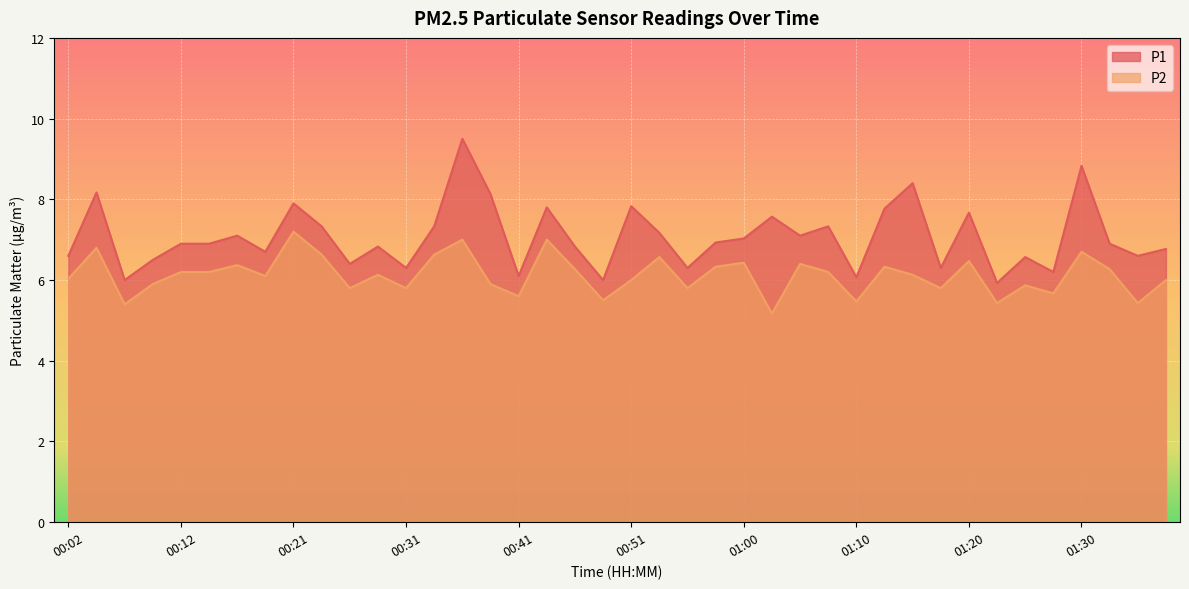

At which label does P1 first exceed 6?

00:02